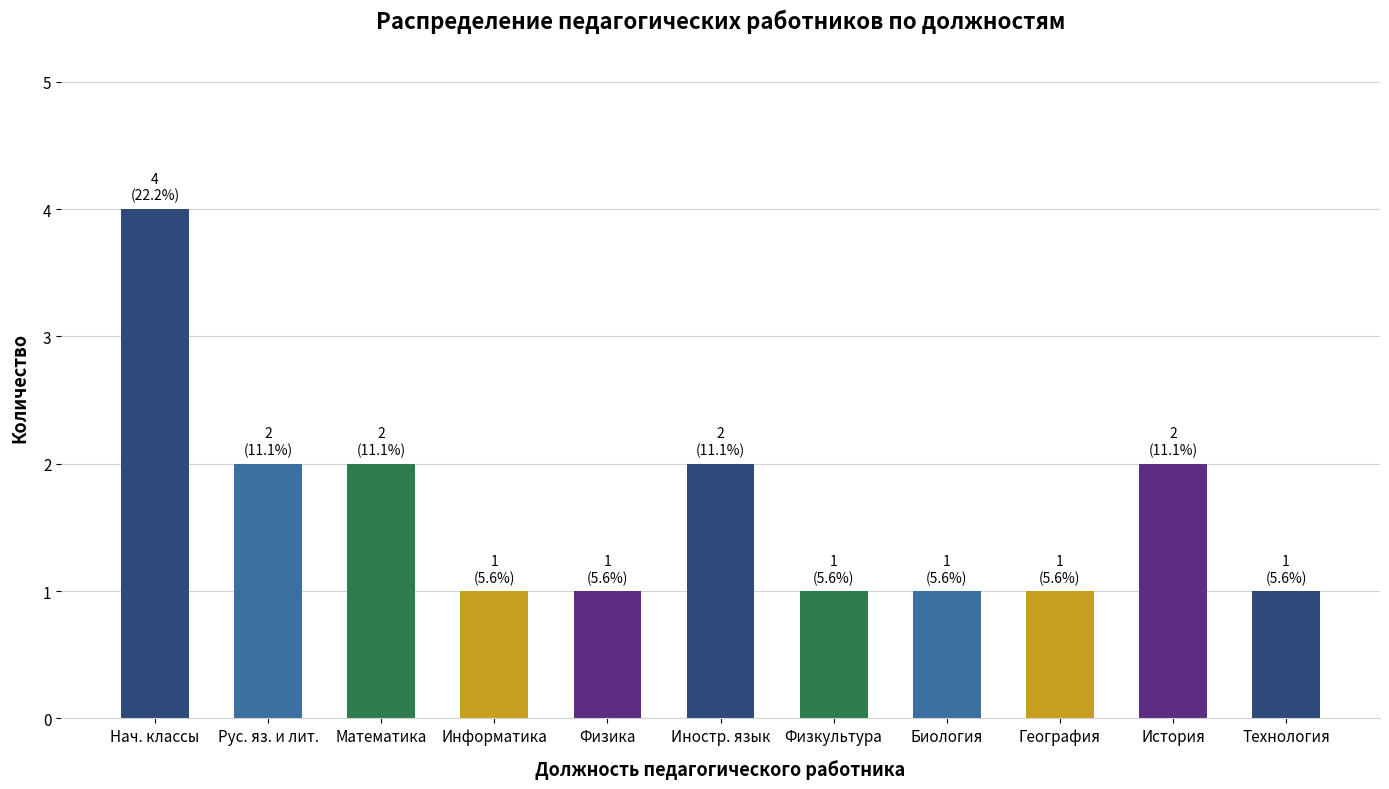

What is the label of the 11th bar from the right?

Нач. классы